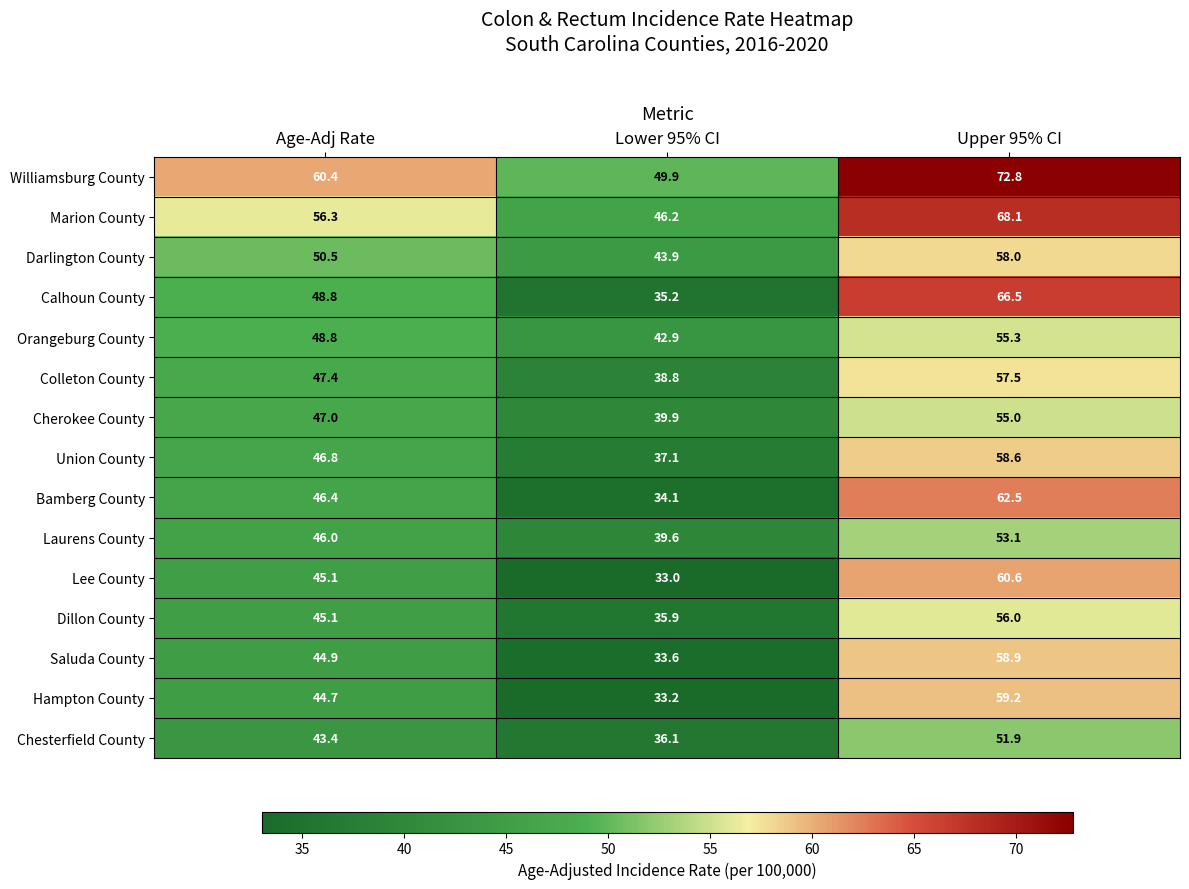

How many data points does each series have?

3